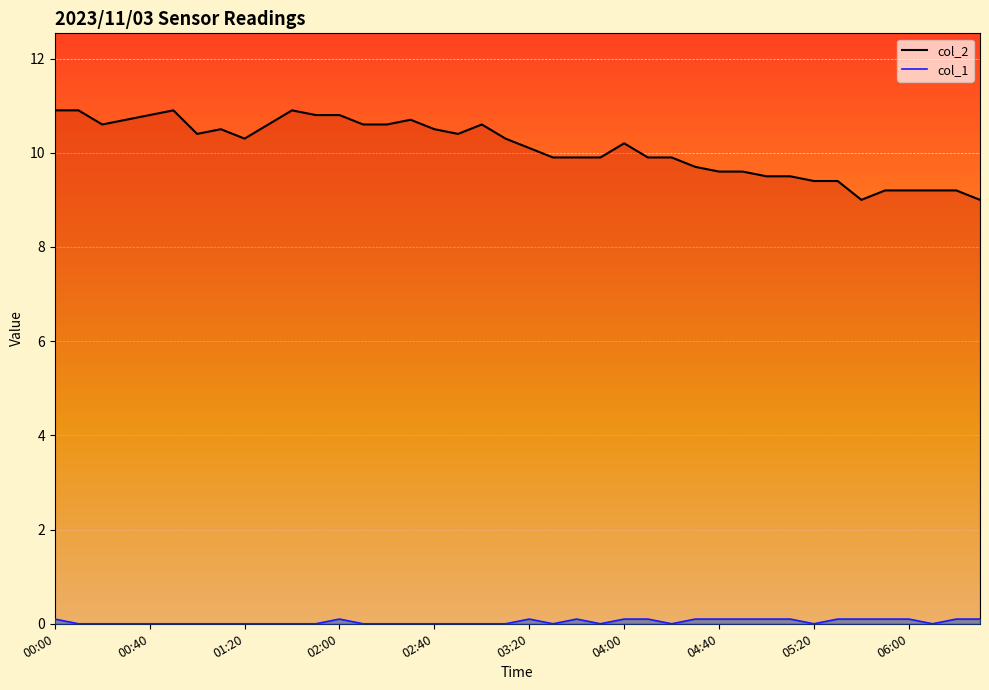

Which series has the largest range (max minus min)?

col_2